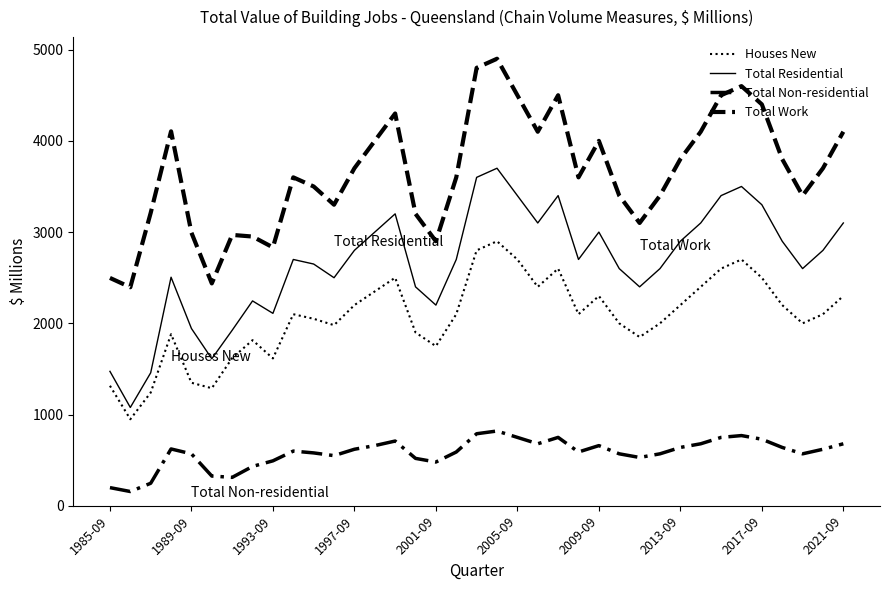

How many lines are shown in the chart?

4